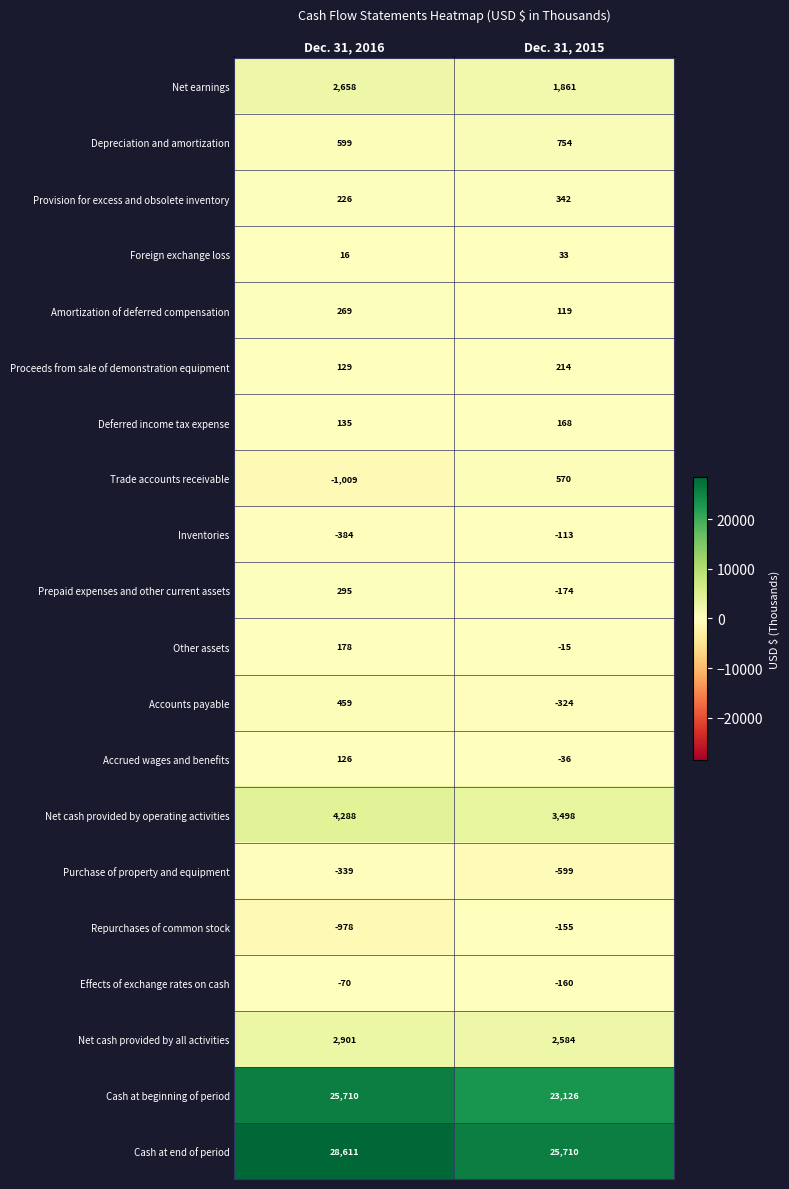

At which label is Repurchases of common stock closest to -566?

Dec. 31, 2015